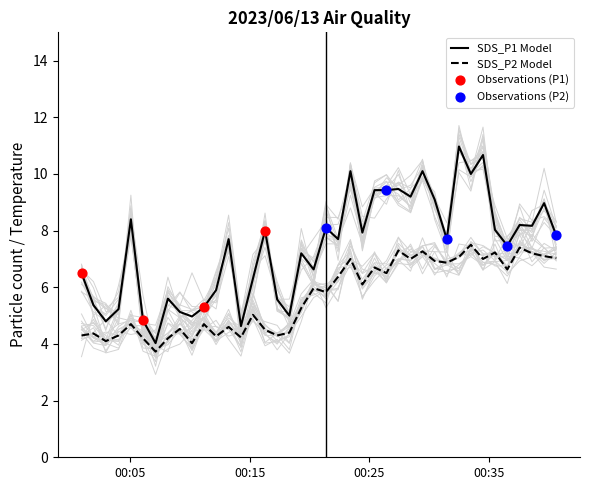

At which category is the sum across all series the highest?

2023/06/13 00:32:31